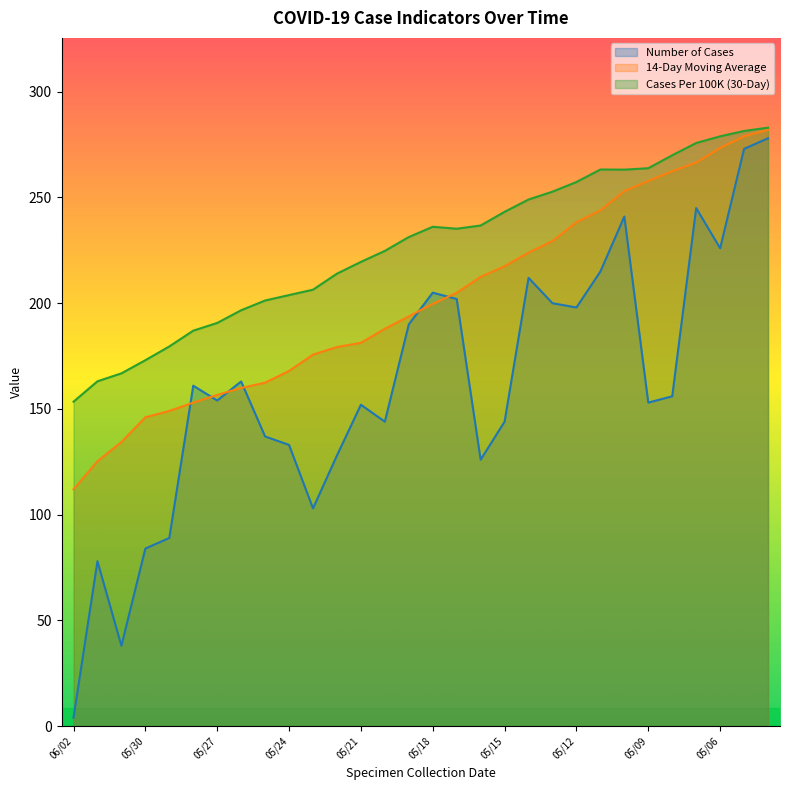

The Cases Per 100K series shows 278.9 at 05/06. True or false?

True